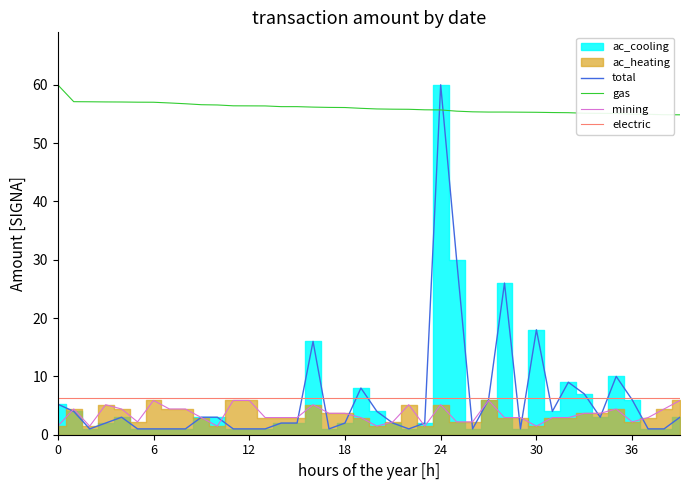

True or false: gas and mining intersect in this chart.

False